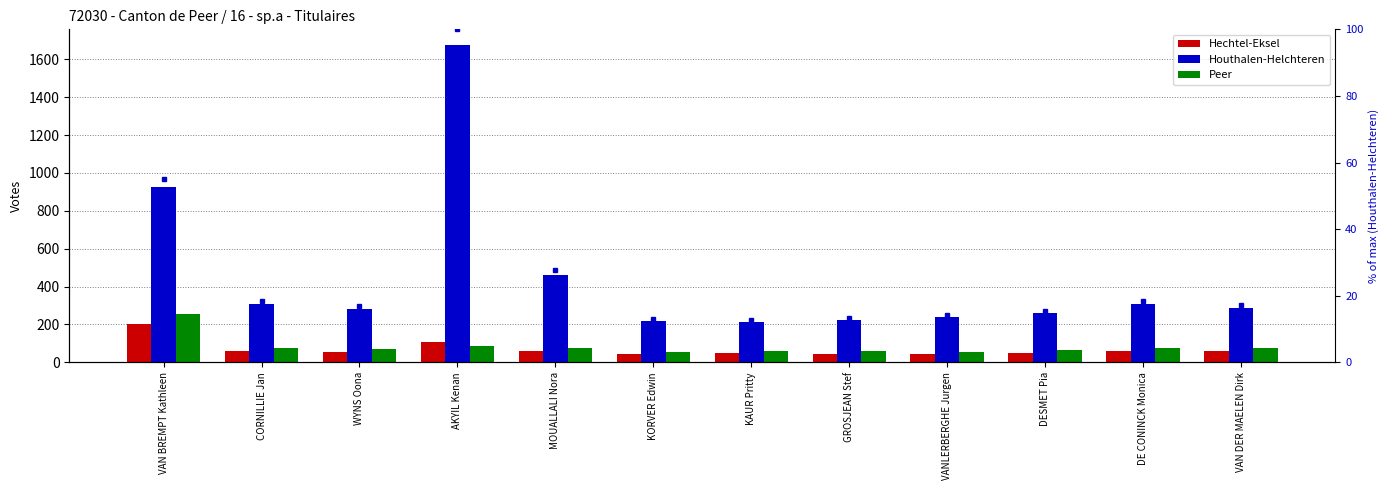

Are the bars horizontal?

No